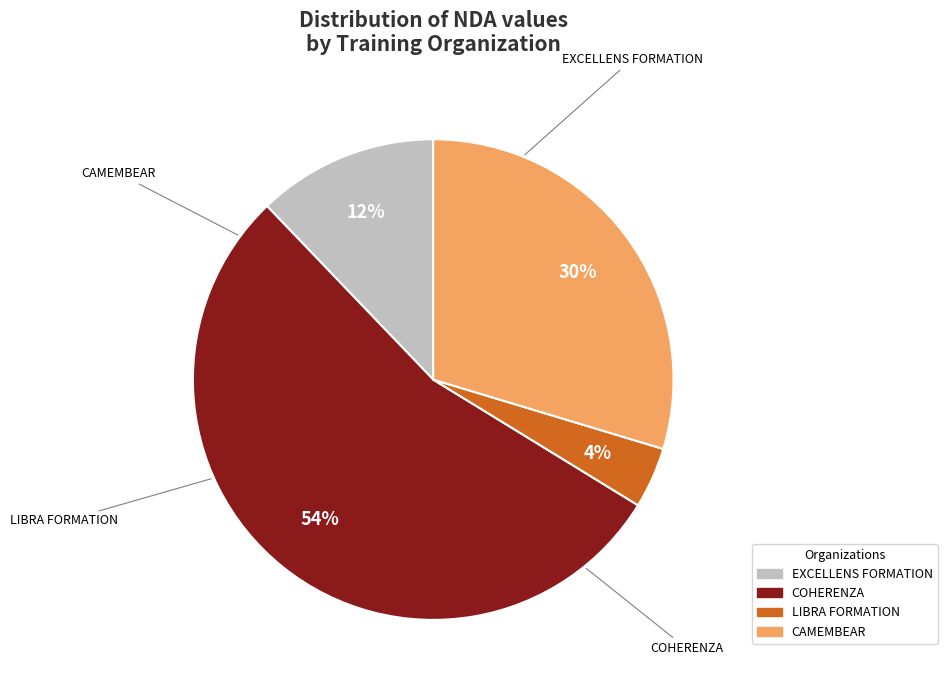

What is the majority slice?

COHERENZA